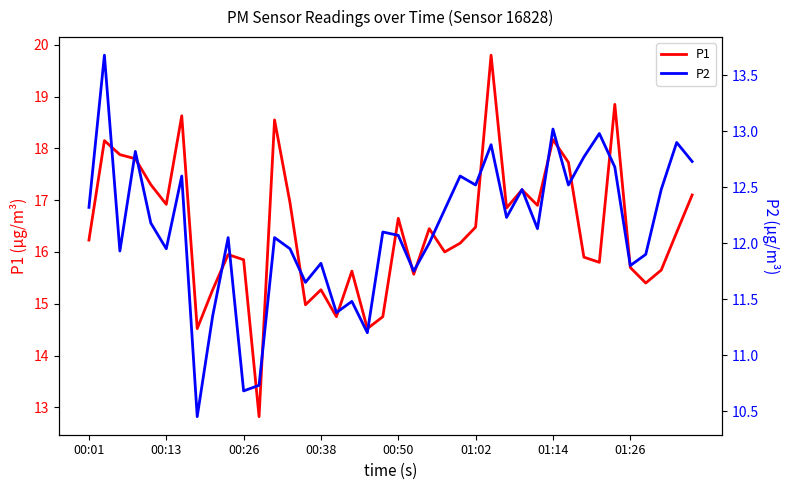

What is the lowest value of the P1 series?

12.8